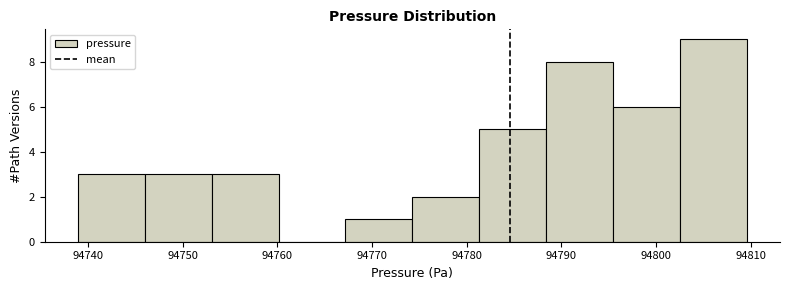

Reading left to right, transcribe this chart: for each bar, give the range it covers on the x-axis and its height. Neither the bar edges nor the heights are printed on the chart, so give them approximately, as read against the axes.

94739 to 94746: 3
94746 to 94753: 3
94753 to 94760: 3
94760 to 94767: 0
94767 to 94774: 1
94774 to 94781: 2
94781 to 94788: 5
94788 to 94795: 8
94795 to 94803: 6
94803 to 94810: 9